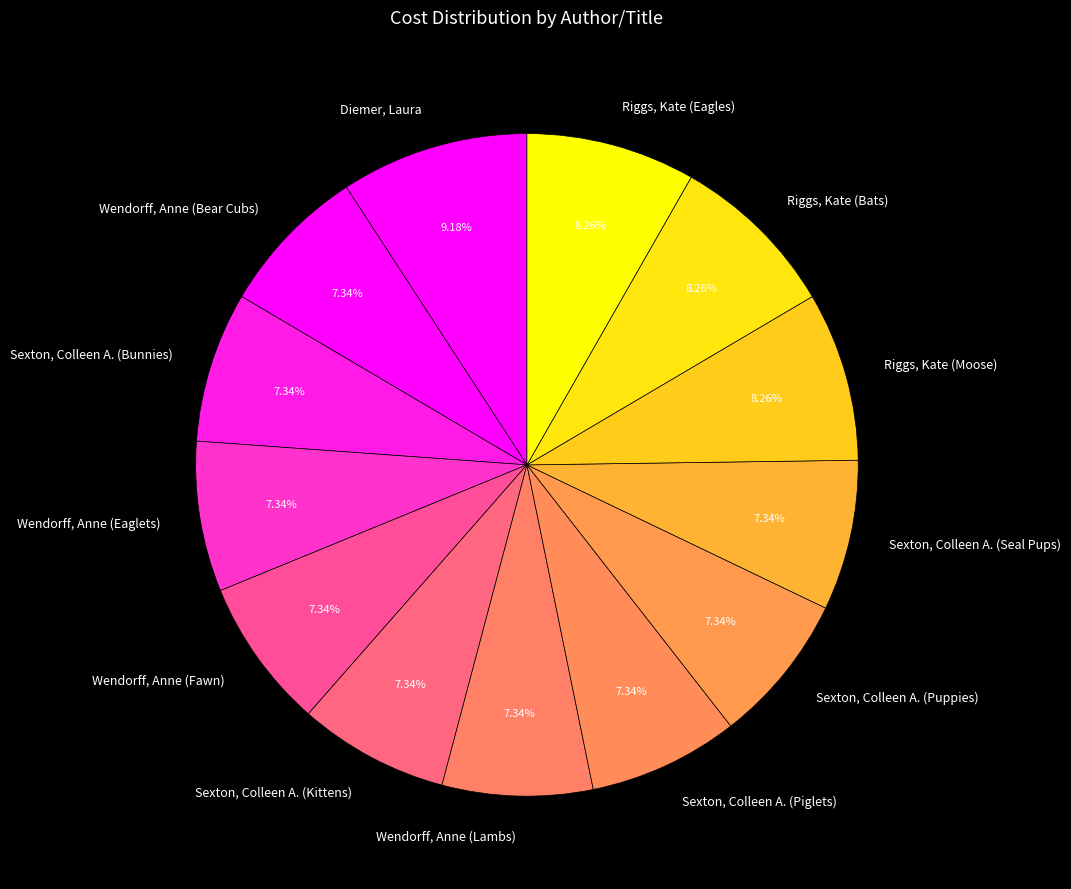

What percentage is the Riggs, Kate (Eagles) slice, to the nearest percent?

8%